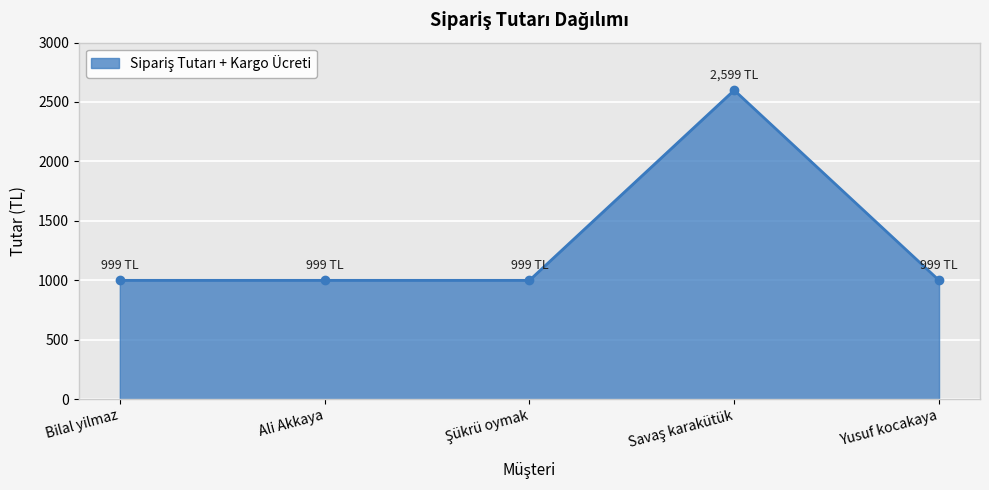

True or false: the data shows 372 at Ali Akkaya.

False